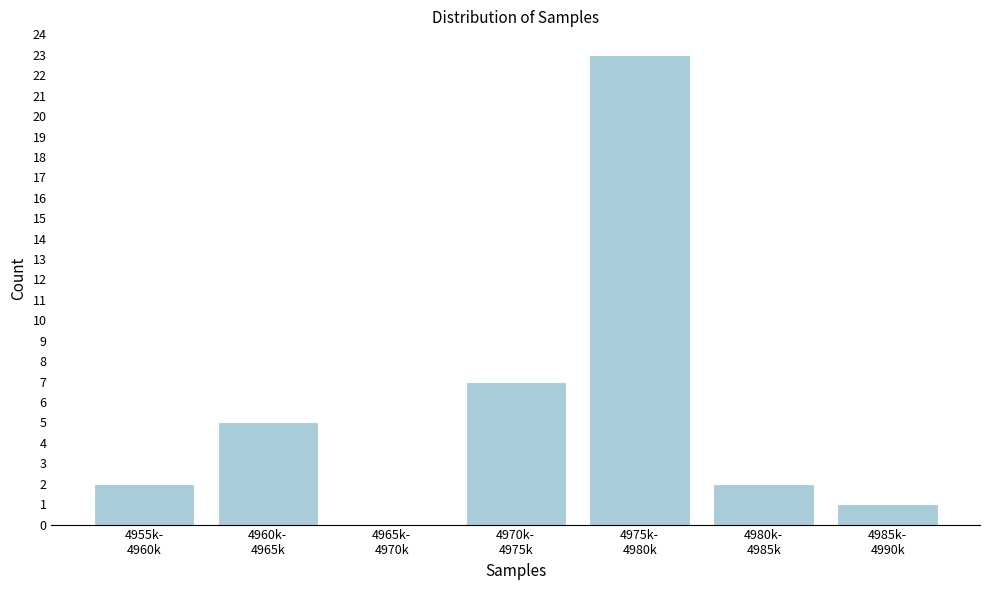

What is the sum of all values?

40